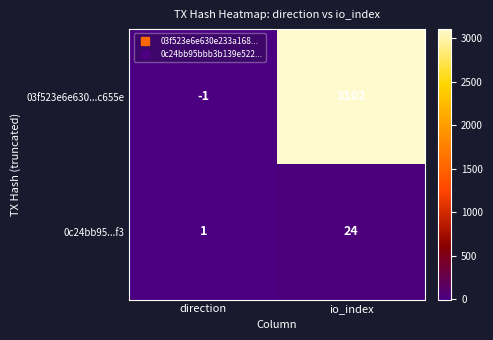

What is the maximum value shown in the chart?

3102